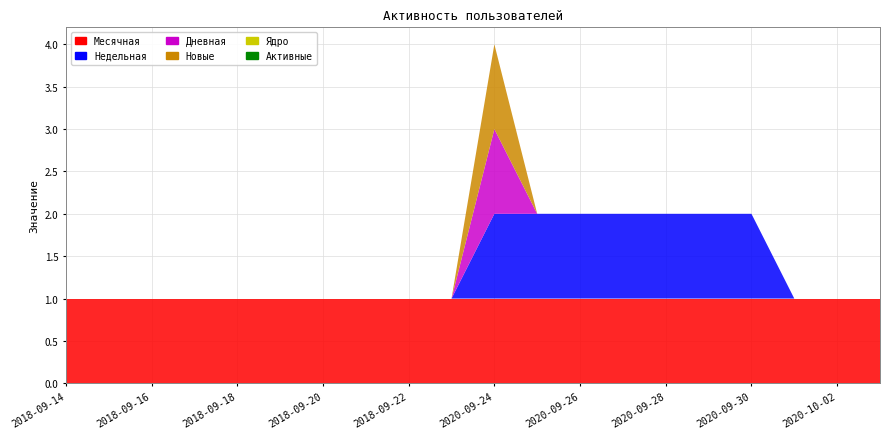

Reading left to right, transcribe all the data shown in this chart.

Месячная: 2018-09-14=1	2018-09-15=1	2018-09-16=1	2018-09-17=1	2018-09-18=1	2018-09-19=1	2018-09-20=1	2018-09-21=1	2018-09-22=1	2018-09-23=1	2020-09-24=1	2020-09-25=1	2020-09-26=1	2020-09-27=1	2020-09-28=1	2020-09-29=1	2020-09-30=1	2020-10-01=1	2020-10-02=1	2020-10-03=1
Недельная: 2018-09-14=0	2018-09-15=0	2018-09-16=0	2018-09-17=0	2018-09-18=0	2018-09-19=0	2018-09-20=0	2018-09-21=0	2018-09-22=0	2018-09-23=0	2020-09-24=1	2020-09-25=1	2020-09-26=1	2020-09-27=1	2020-09-28=1	2020-09-29=1	2020-09-30=1	2020-10-01=0	2020-10-02=0	2020-10-03=0
Дневная: 2018-09-14=0	2018-09-15=0	2018-09-16=0	2018-09-17=0	2018-09-18=0	2018-09-19=0	2018-09-20=0	2018-09-21=0	2018-09-22=0	2018-09-23=0	2020-09-24=1	2020-09-25=0	2020-09-26=0	2020-09-27=0	2020-09-28=0	2020-09-29=0	2020-09-30=0	2020-10-01=0	2020-10-02=0	2020-10-03=0
Новые: 2018-09-14=0	2018-09-15=0	2018-09-16=0	2018-09-17=0	2018-09-18=0	2018-09-19=0	2018-09-20=0	2018-09-21=0	2018-09-22=0	2018-09-23=0	2020-09-24=1	2020-09-25=0	2020-09-26=0	2020-09-27=0	2020-09-28=0	2020-09-29=0	2020-09-30=0	2020-10-01=0	2020-10-02=0	2020-10-03=0
Ядро: 2018-09-14=0	2018-09-15=0	2018-09-16=0	2018-09-17=0	2018-09-18=0	2018-09-19=0	2018-09-20=0	2018-09-21=0	2018-09-22=0	2018-09-23=0	2020-09-24=0	2020-09-25=0	2020-09-26=0	2020-09-27=0	2020-09-28=0	2020-09-29=0	2020-09-30=0	2020-10-01=0	2020-10-02=0	2020-10-03=0
Активные: 2018-09-14=0	2018-09-15=0	2018-09-16=0	2018-09-17=0	2018-09-18=0	2018-09-19=0	2018-09-20=0	2018-09-21=0	2018-09-22=0	2018-09-23=0	2020-09-24=0	2020-09-25=0	2020-09-26=0	2020-09-27=0	2020-09-28=0	2020-09-29=0	2020-09-30=0	2020-10-01=0	2020-10-02=0	2020-10-03=0